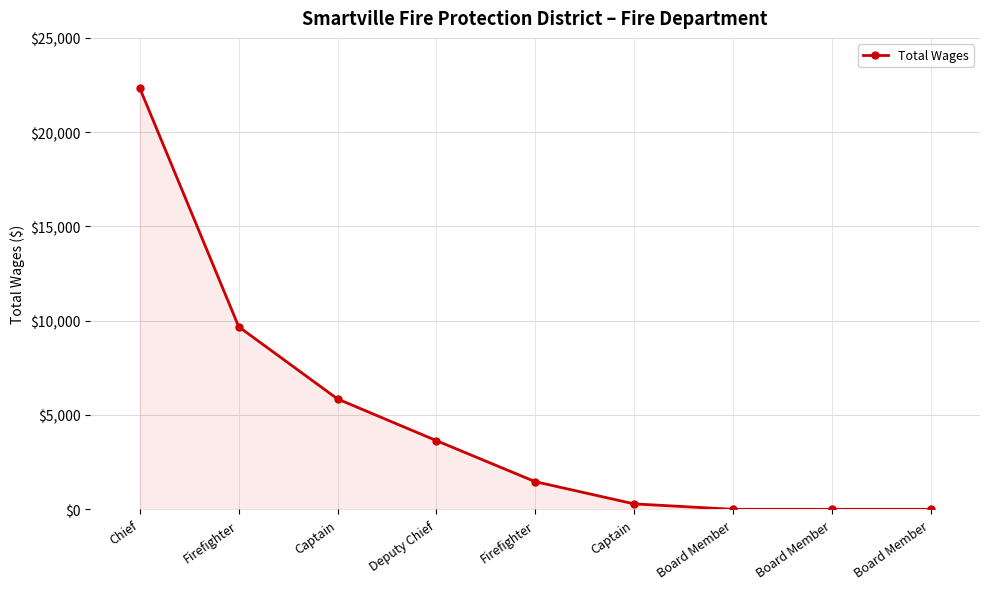

How many lines are shown in the chart?

1